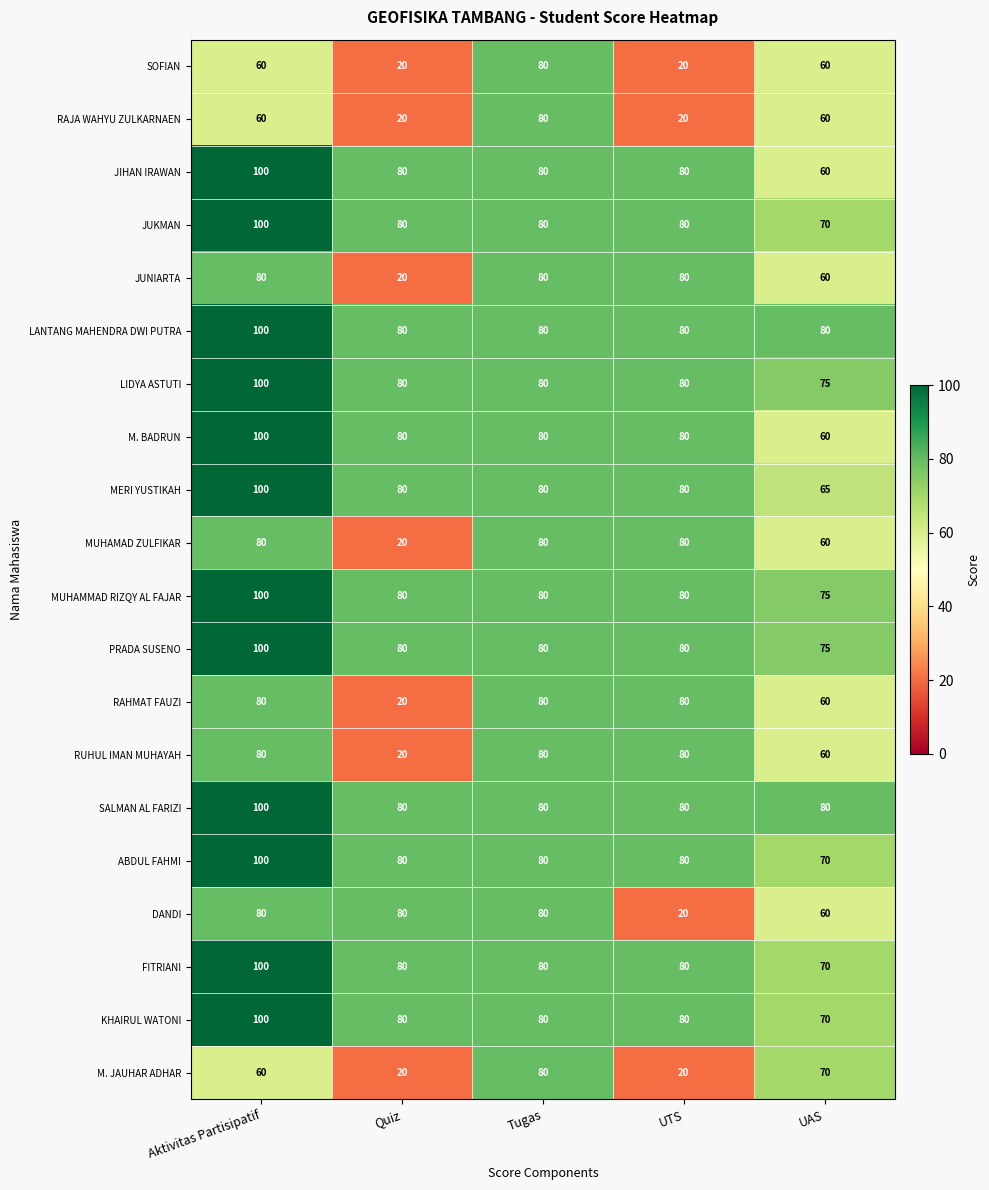

What is the total value across all series at UAS?

1340